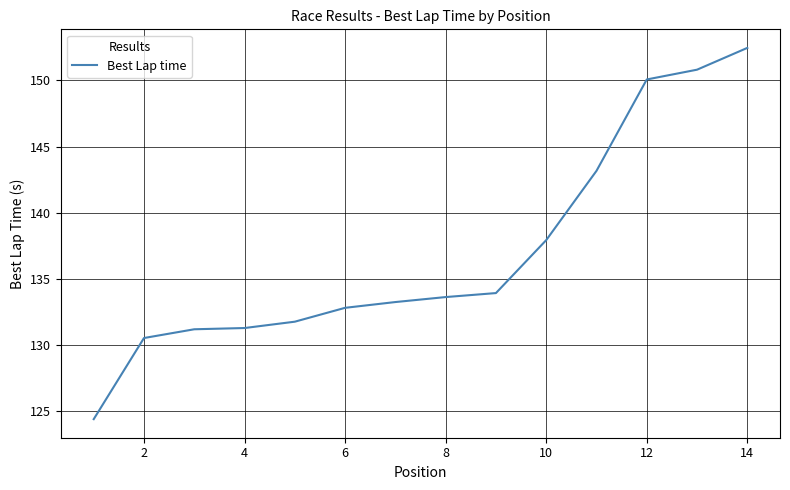

What is the greatest value displayed?

152.5